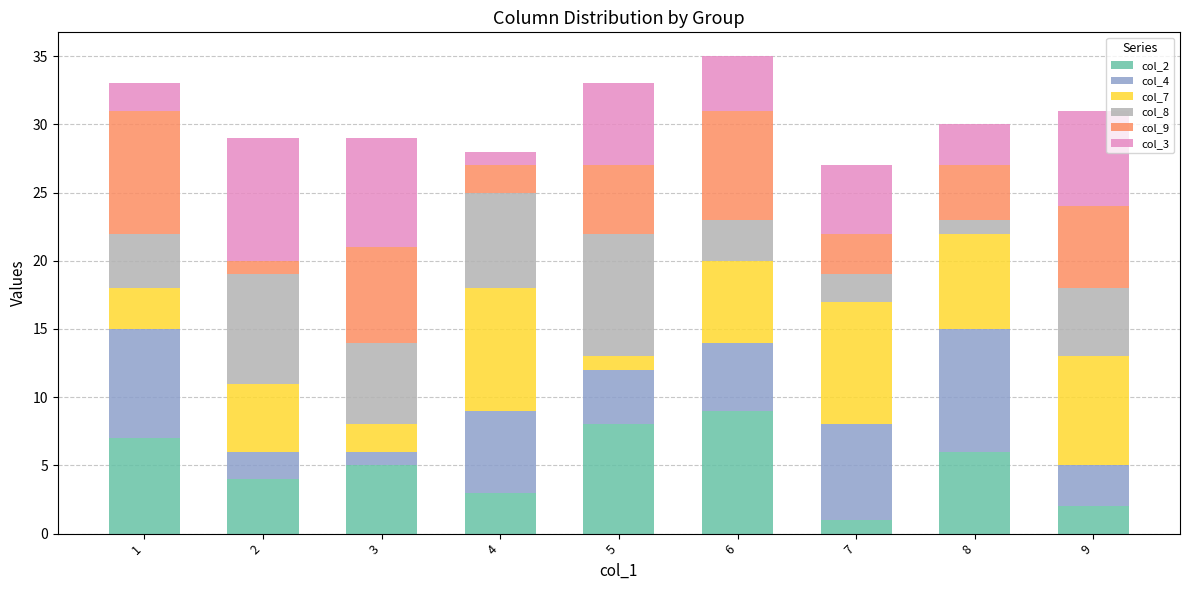

Rank the categories by col_2 value from highest to lowest.

6, 5, 1, 8, 3, 2, 4, 9, 7